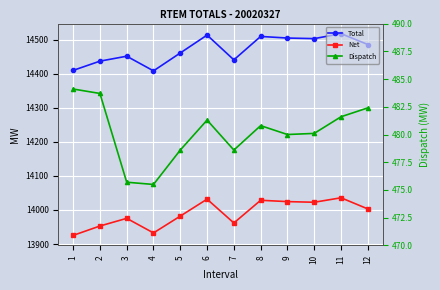

What is the total value across all series at 12?

28970.9